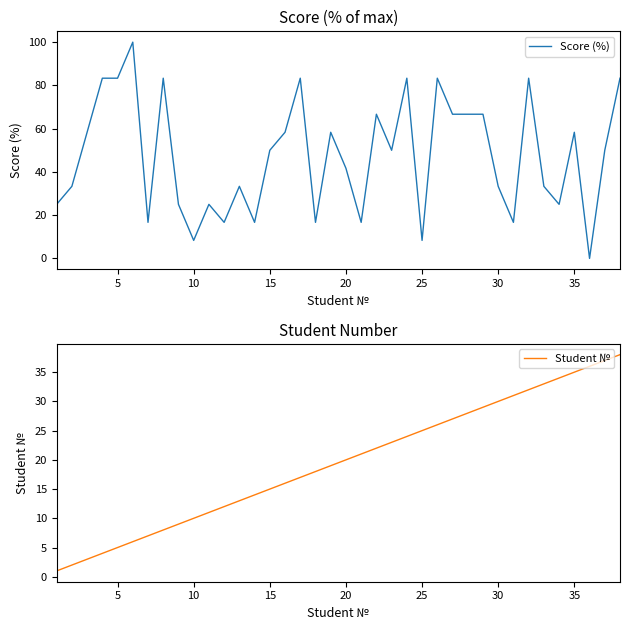

The Score (%) series shows 3.8 at 10. True or false?

False